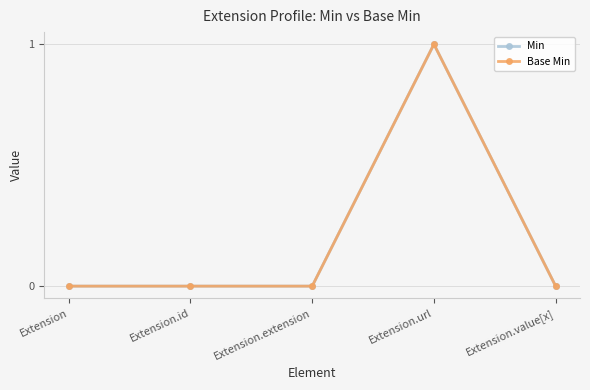

Reading left to right, extract all data points from this chart.

Min: Extension=0	Extension.id=0	Extension.extension=0	Extension.url=1	Extension.value[x]=0
Base Min: Extension=0	Extension.id=0	Extension.extension=0	Extension.url=1	Extension.value[x]=0